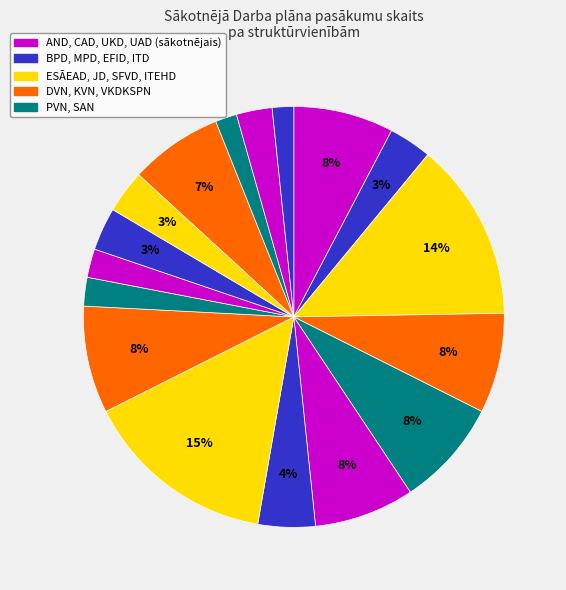

How many slices are in this pie chart?

17